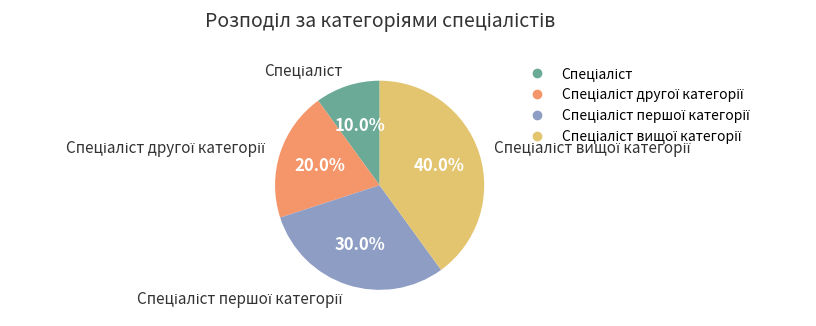

Is there a majority slice in this chart?

No